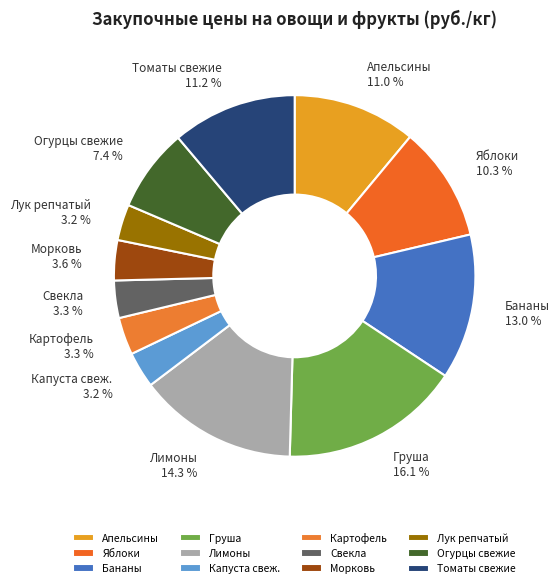

What portion of the pie excludes Груша?

83.9%